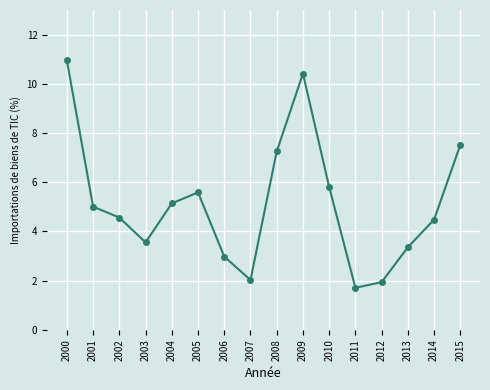

What is the change in value from 2000 to 2014?

-6.5